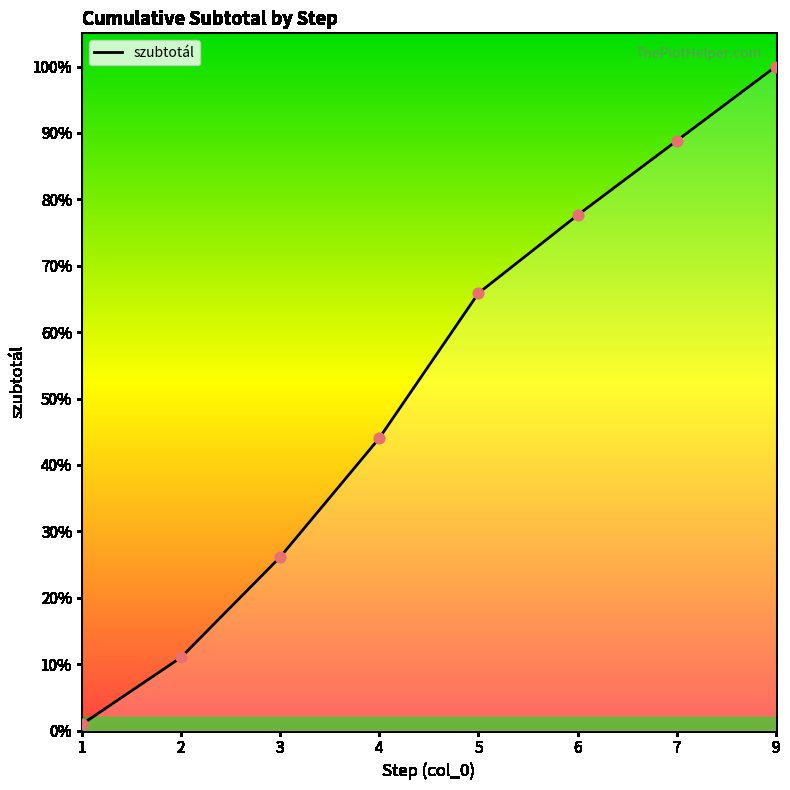

Which has a higher value, 3 or 4?

4